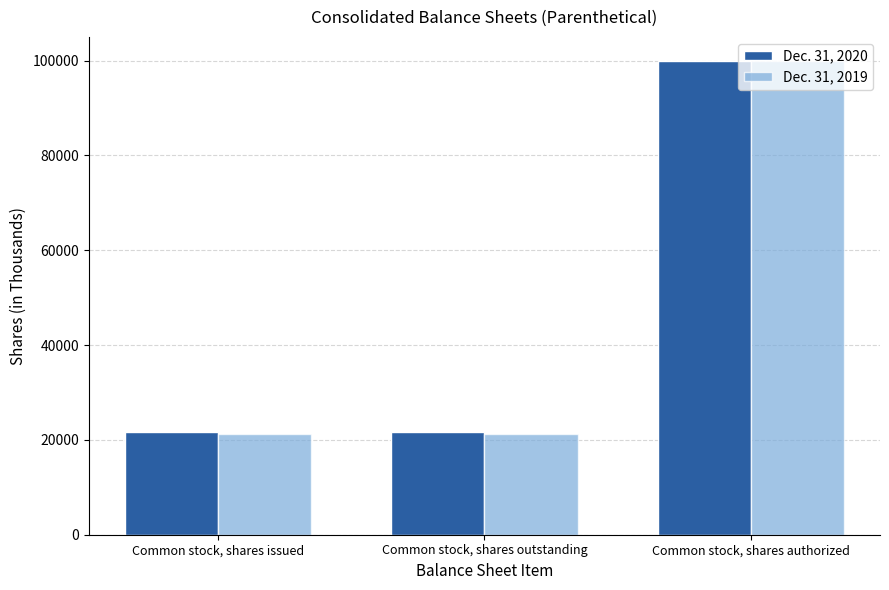

What is the maximum value shown in the chart?

100000